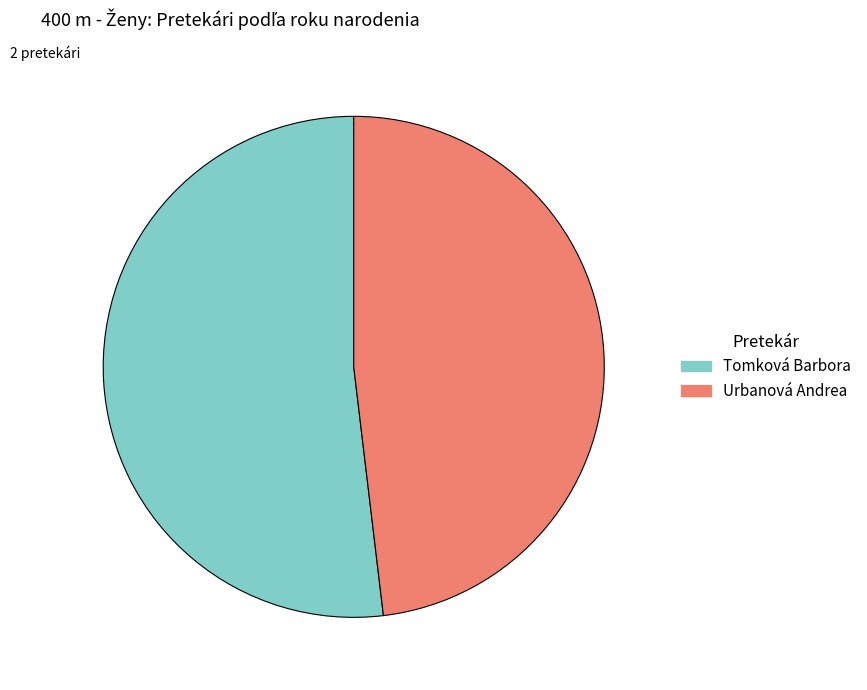

True or false: Tomková Barbora accounts for 57% of the total.

False